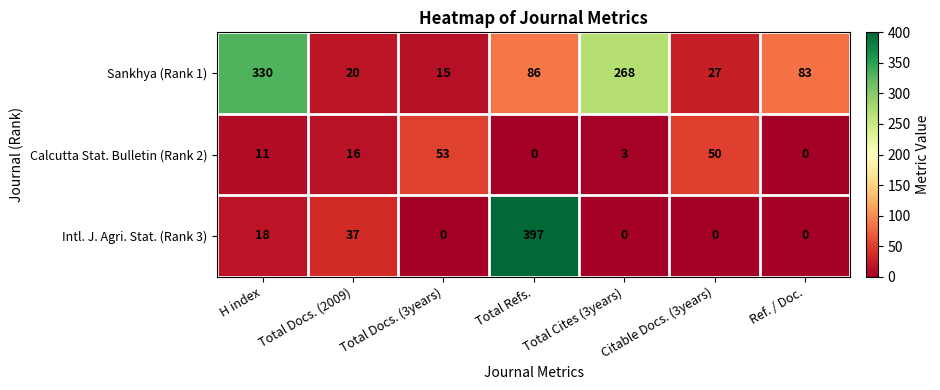

At Total Docs. (2009), list the series in order from smallest to largest.

Calcutta Stat. Bulletin (Rank 2), Sankhya (Rank 1), Intl. J. Agri. Stat. (Rank 3)